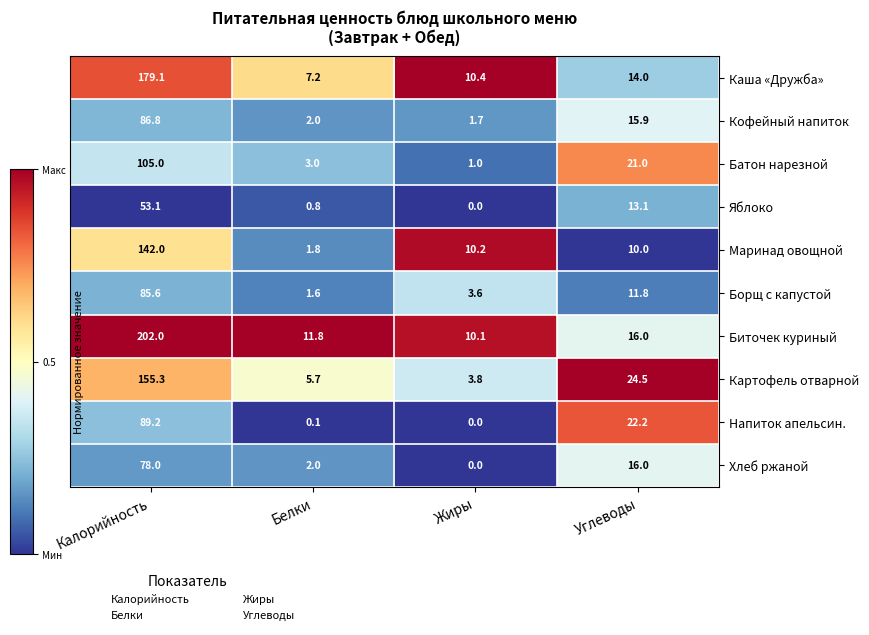

Is it true that Напиток апельсин. equals 0.0 at Жиры?

True